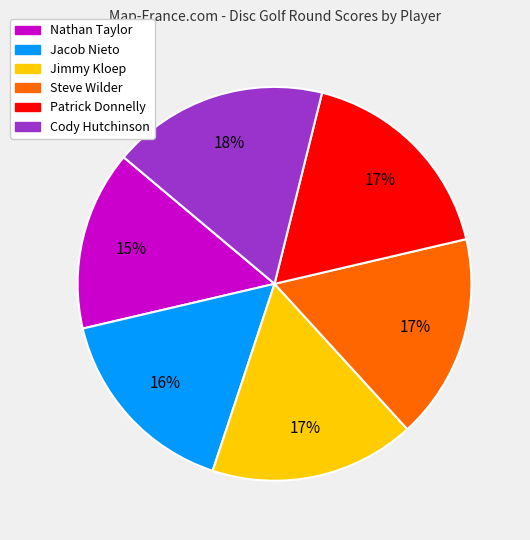

The Patrick Donnelly slice represents 5% of the pie. True or false?

False